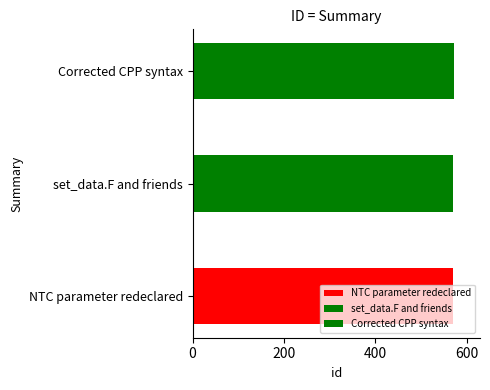

List the labels in order of value, smallest first.

NTC parameter redeclared, set_data.F and friends, Corrected CPP syntax